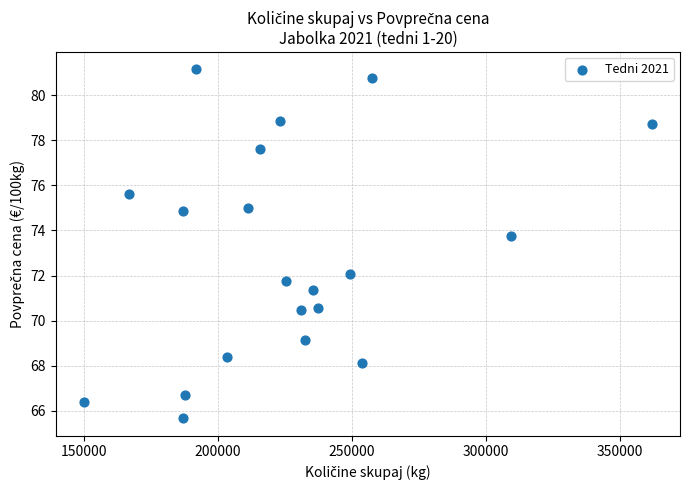

What is the range of X values (max minus min)?

211589.0